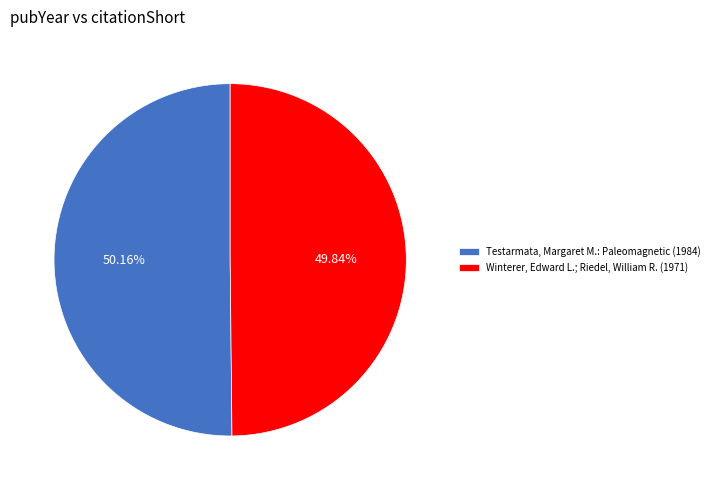

Combined, what portion of the pie is Testarmata, Margaret M.: Paleomagnetic (1984) and Winterer, Edward L.; Riedel, William R. (1971)?

100.0%